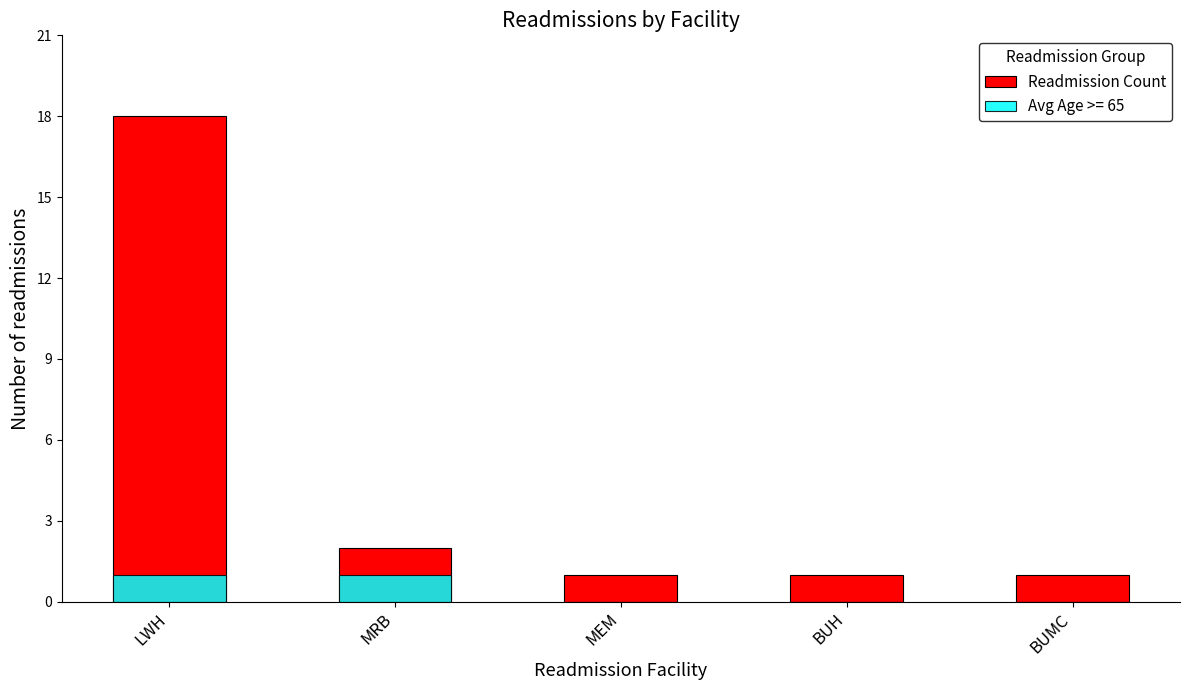

Reading right to left, list all the values displayed in this chart.

BUMC=1	BUH=1	MEM=1	MRB=2	LWH=18